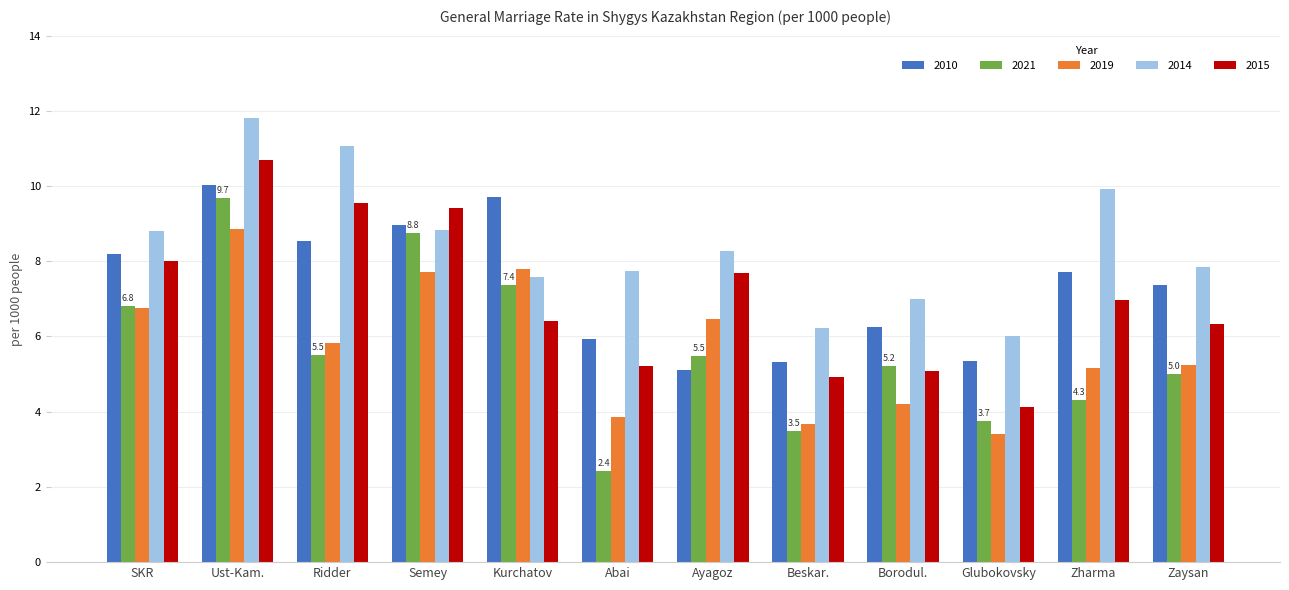

What is the spread (max minus min) of values at Ayagoz?

3.2